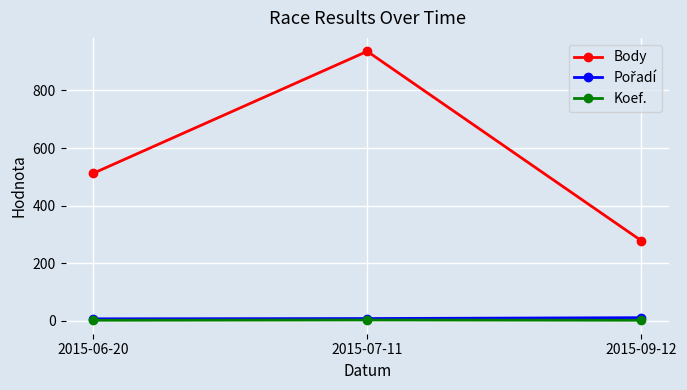

Is this an area chart (filled region under the line)?

No